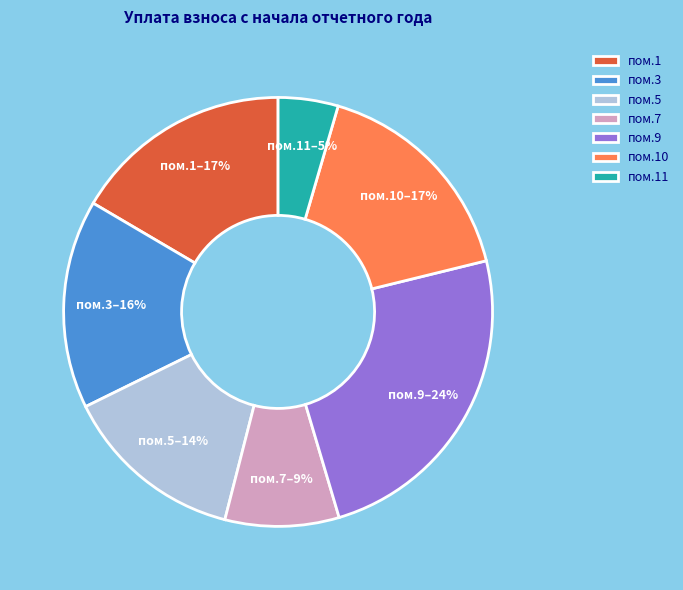

The пом.5 slice represents 21% of the pie. True or false?

False